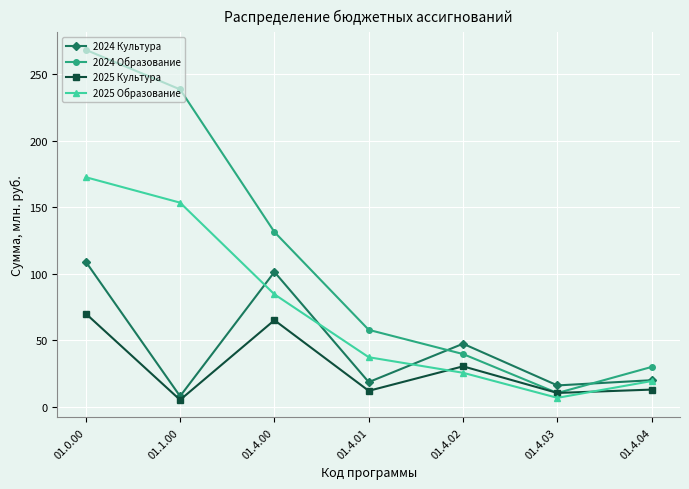

What is the label of the 6th point from the right?

01.1.00